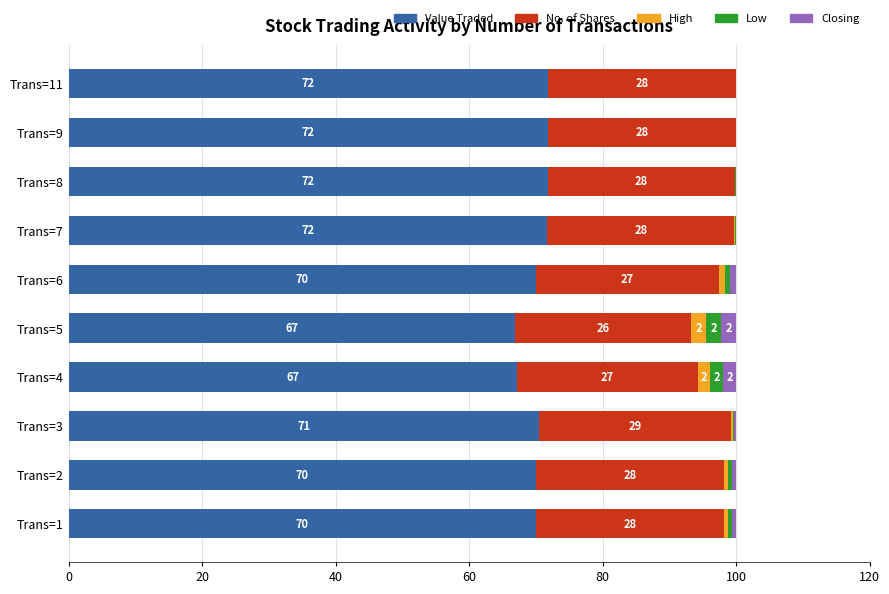

What is the total value across all series at Trans=6?

100.0